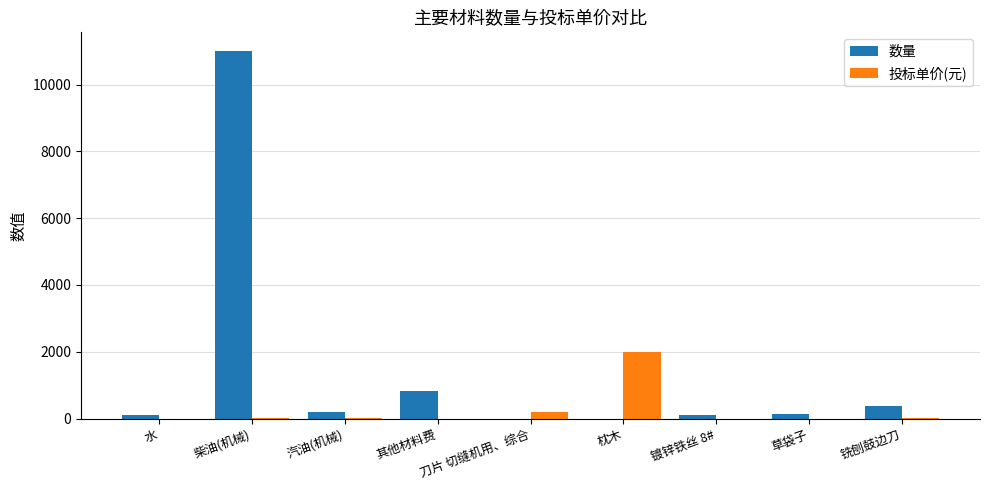

What is the sum of all 投标单价(元) values?

2229.7